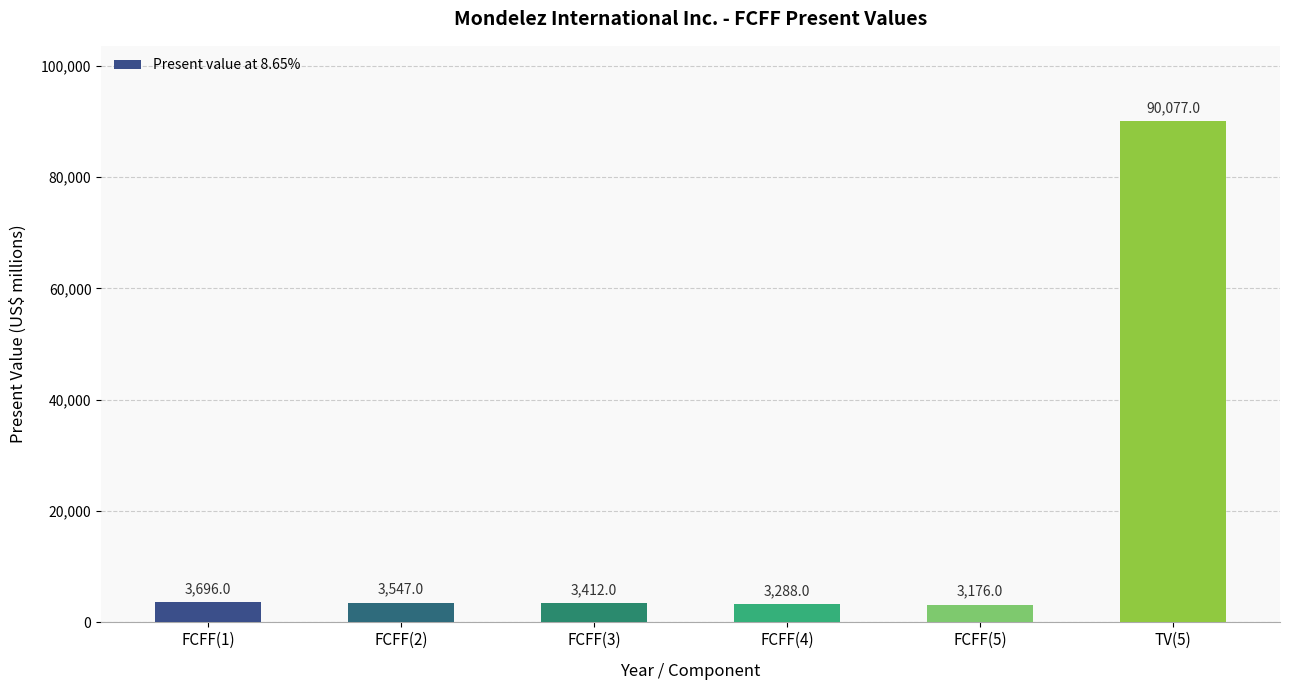

The chart shows a value of 3547 at FCFF(2). True or false?

True